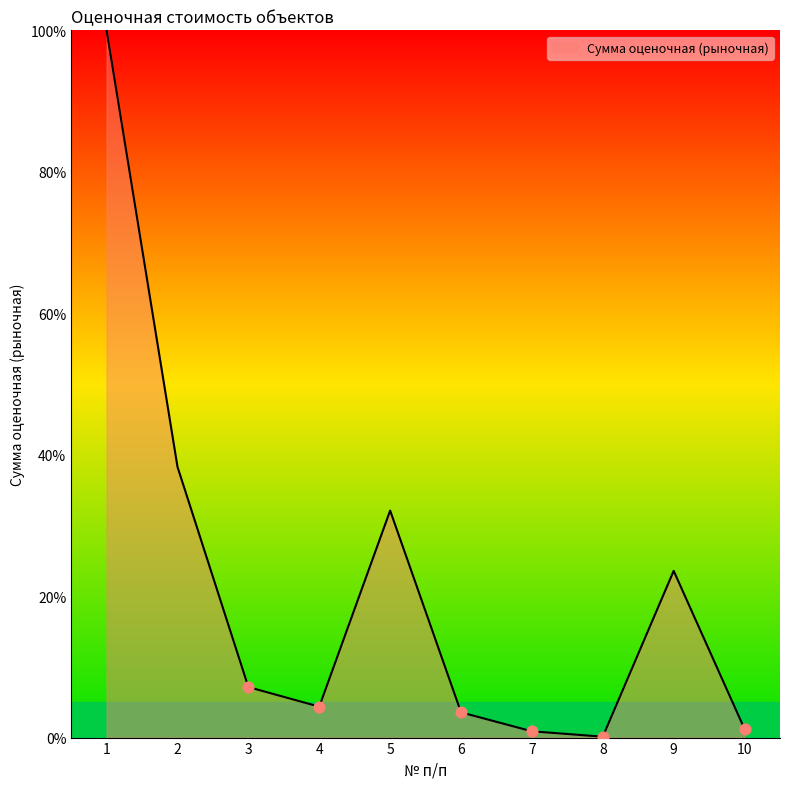

Which has a higher value, 9 or 1?

1